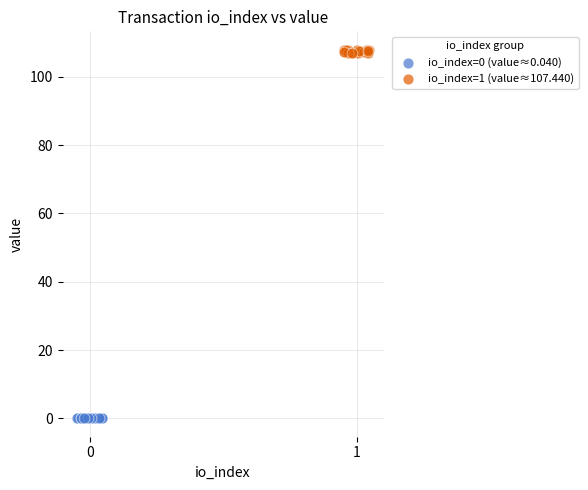

Which series has the largest Y range (max minus min)?

io_index=1 (value≈107.440)